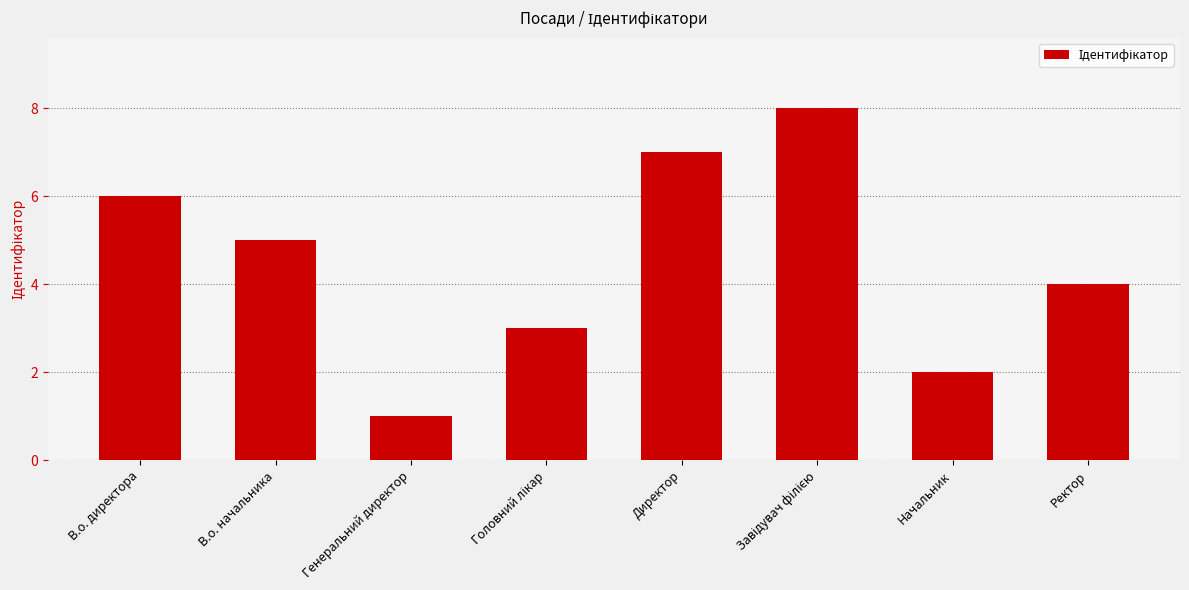

What is the greatest value displayed?

8